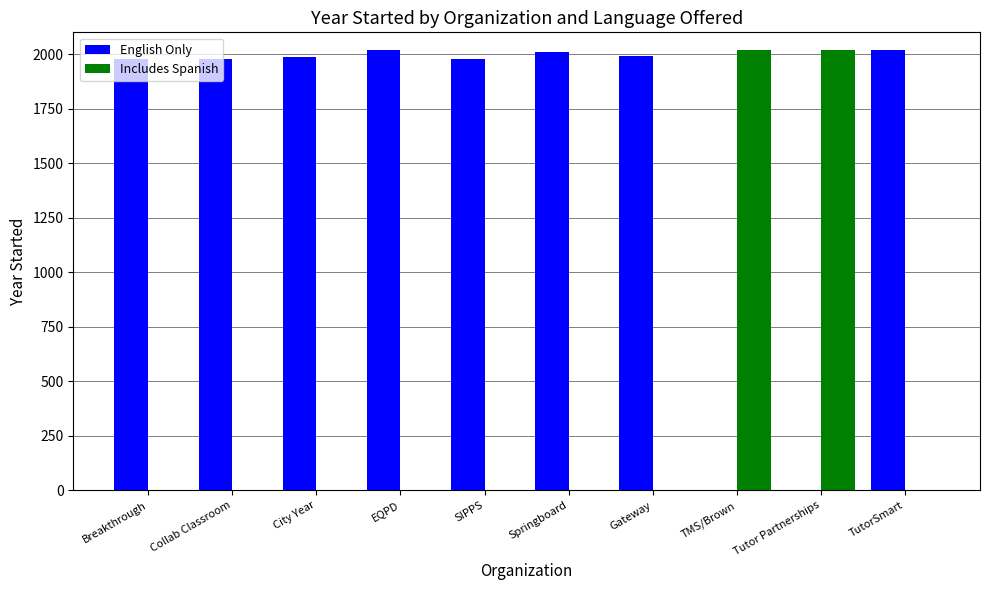

Which series has the largest total across all categories?

English Only